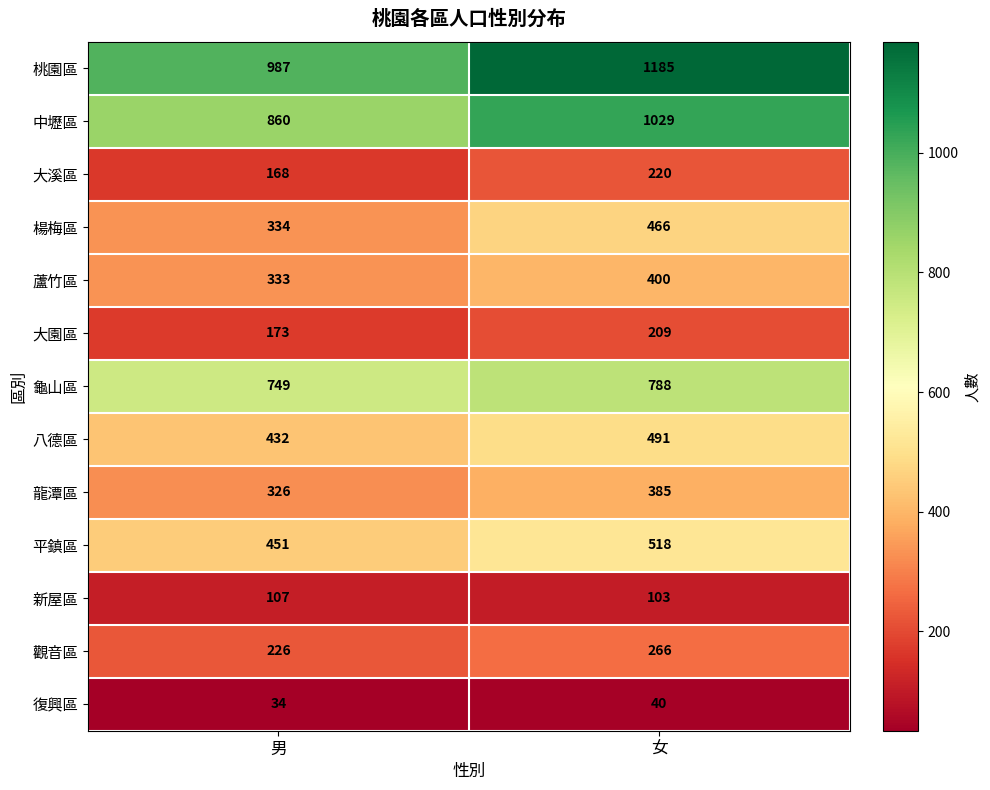

List the series in order of their peak value, lowest first.

復興區, 新屋區, 大園區, 大溪區, 觀音區, 龍潭區, 蘆竹區, 楊梅區, 八德區, 平鎮區, 龜山區, 中壢區, 桃園區